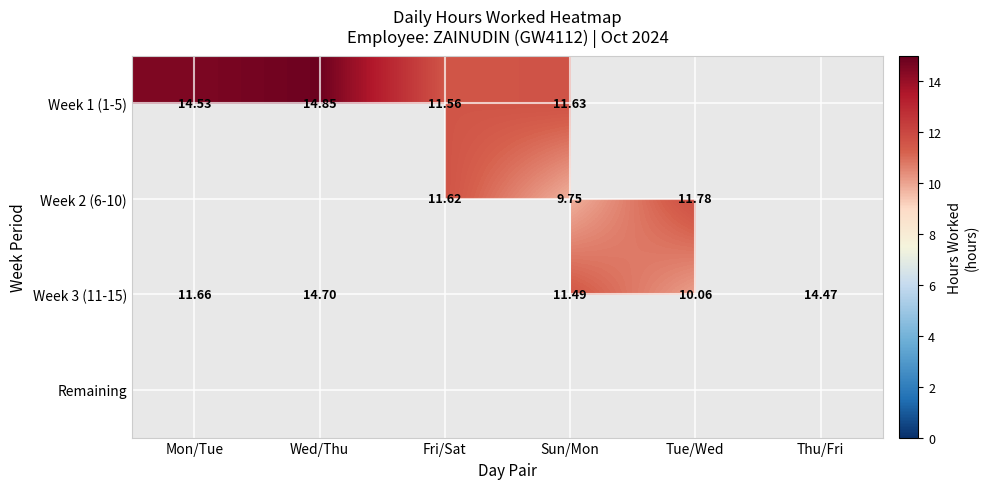

What is the total value across all series at Tue/Wed?

21.8